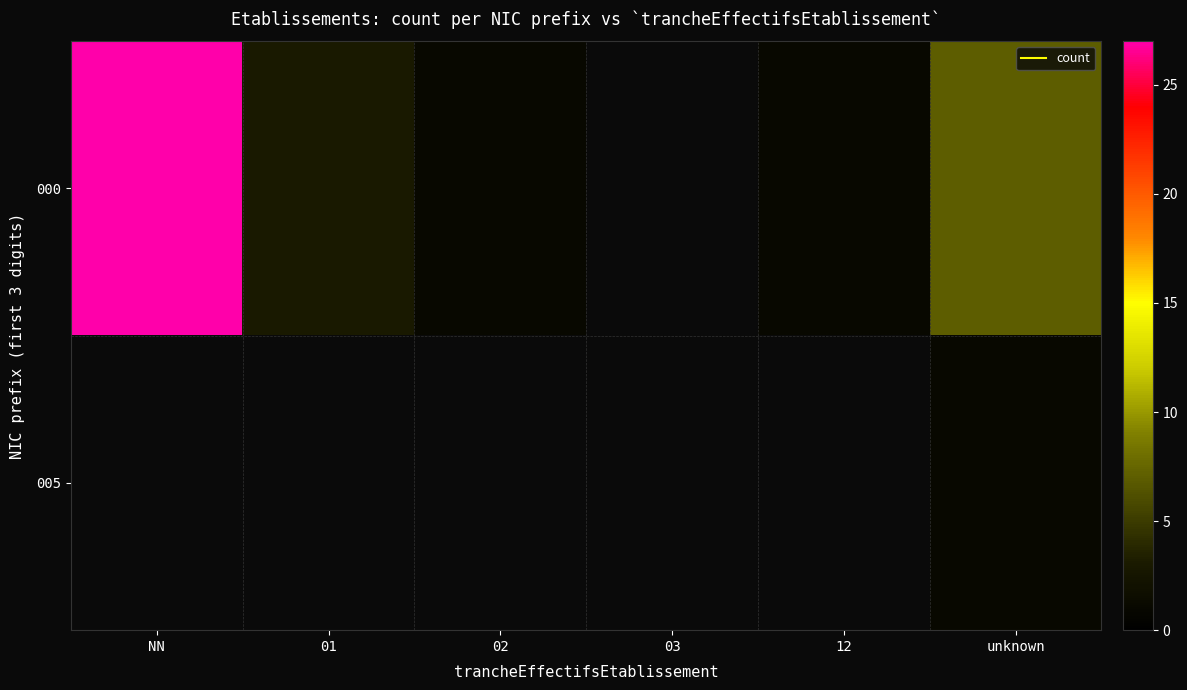

At which category does the chart reach its peak across all series?

NN